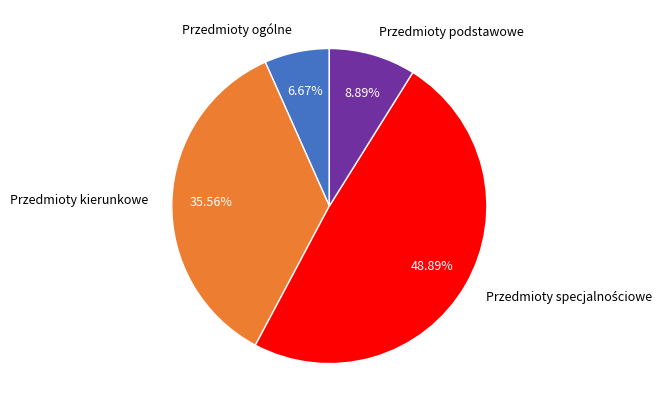

Count the number of slices in the pie.

4